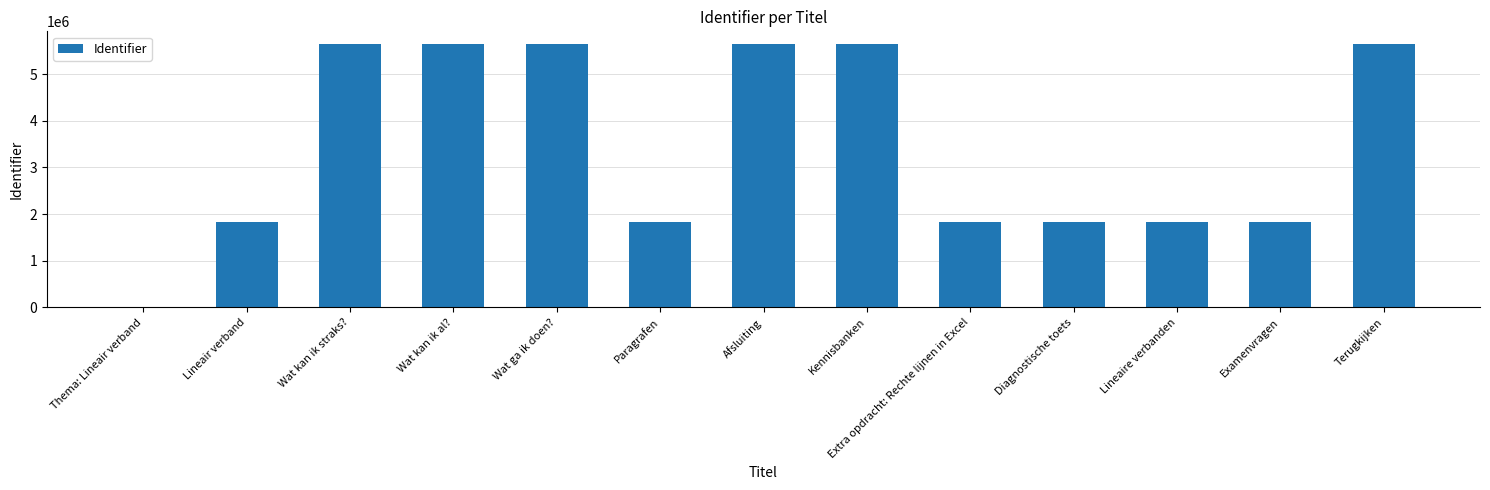

Read the value at Wat kan ik al?, to the nearest 100.

5633500